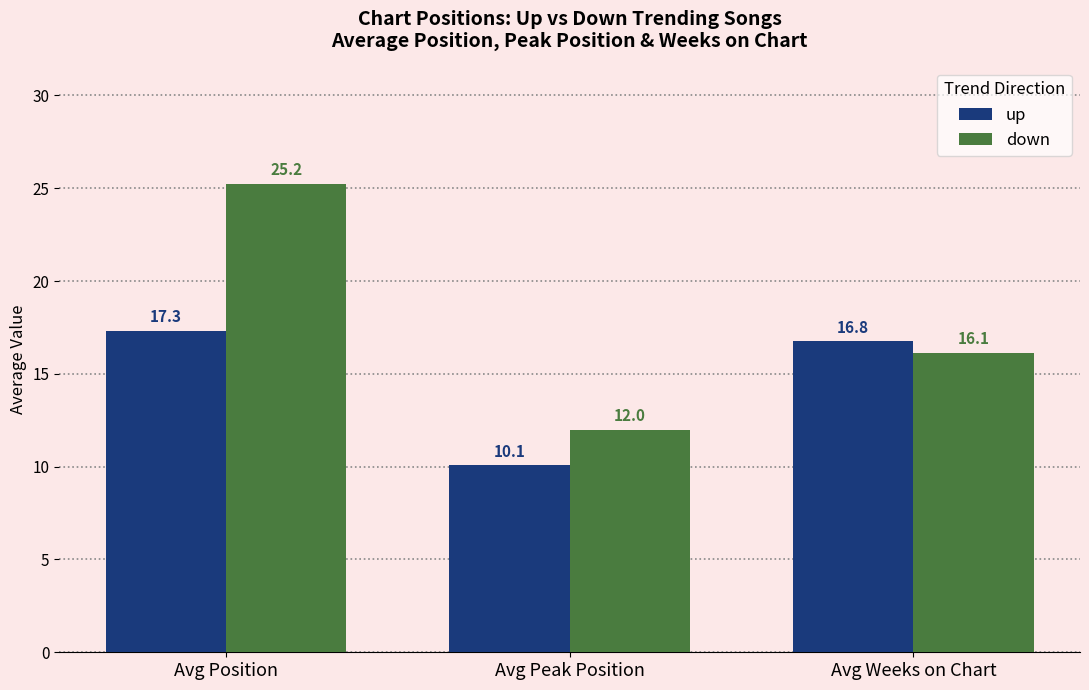

Where is down nearest to the value 18?

Avg Weeks on Chart